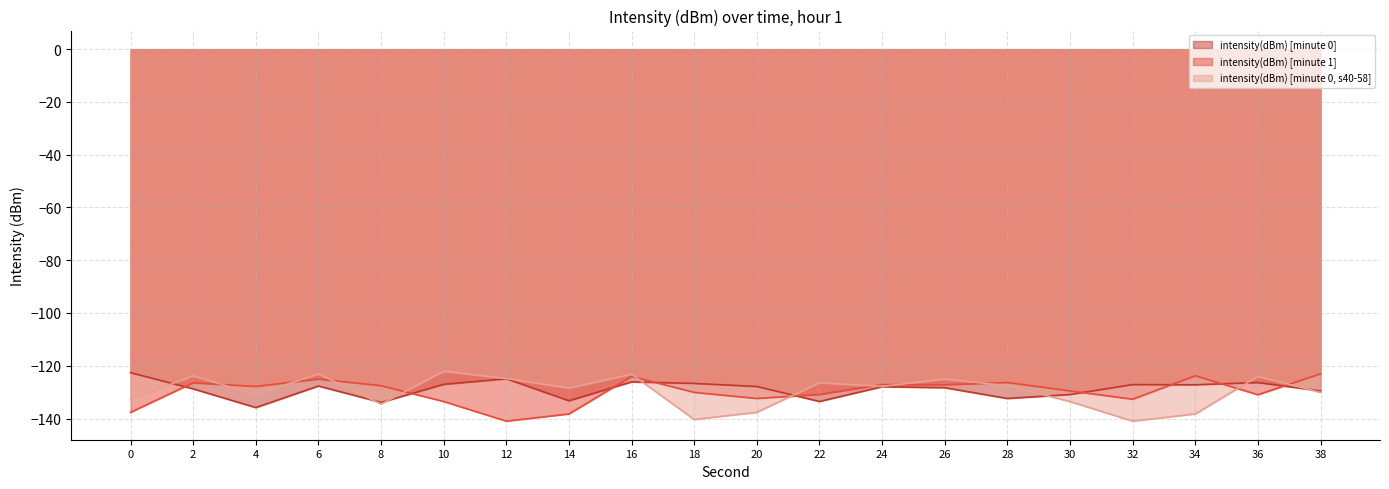

The value of intensity(dBm) [minute 0, s40-58] at 26 is -125.0. True or false?

True